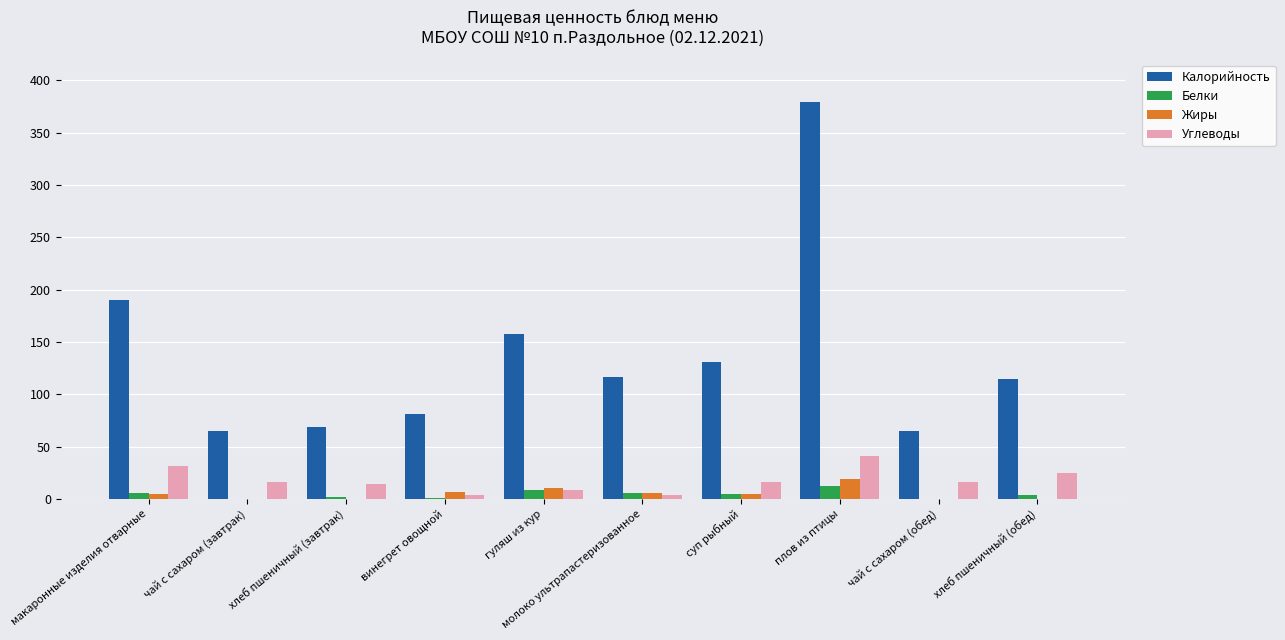

Is the value of Калорийность at макаронные изделия отварные greater than the value of Белки at хлеб пшеничный (завтрак)?

Yes